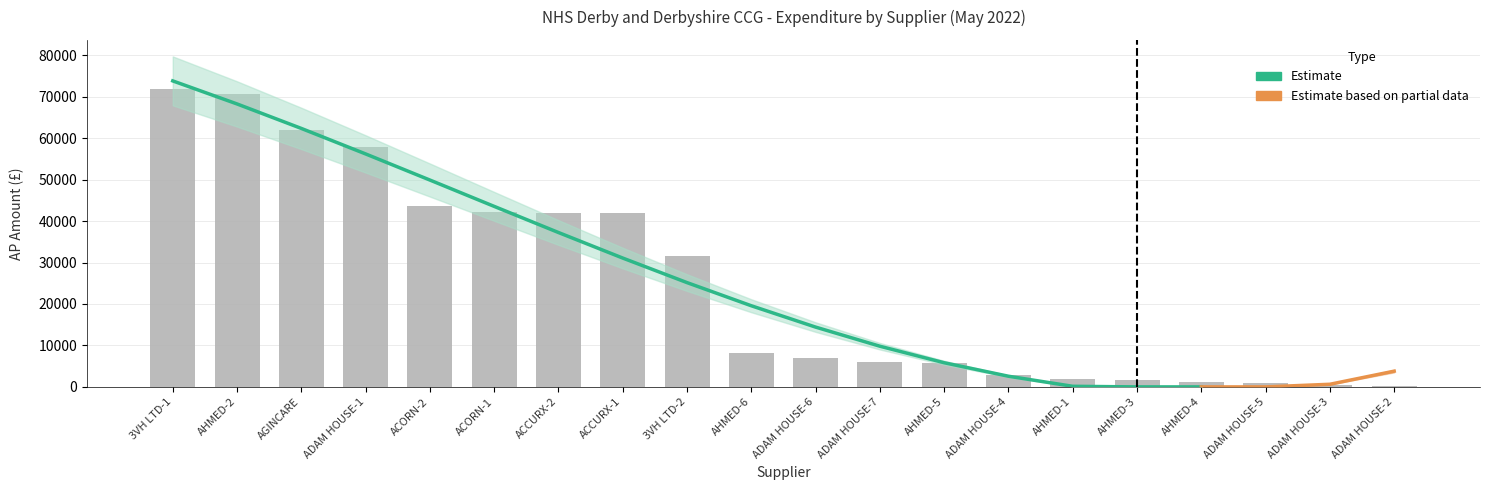

What is the sum of the Expense Area Total values at ADAM HOUSE-2 and ADAM HOUSE-3?

656.9